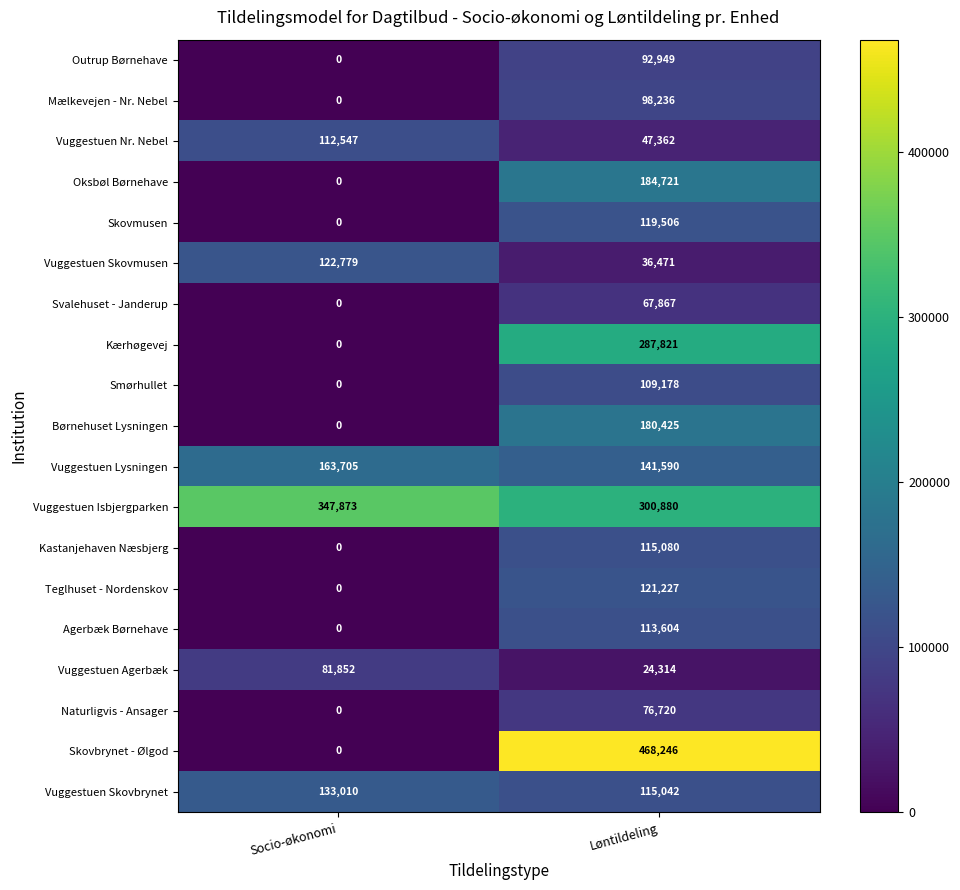

How many categories are shown in the chart?

2